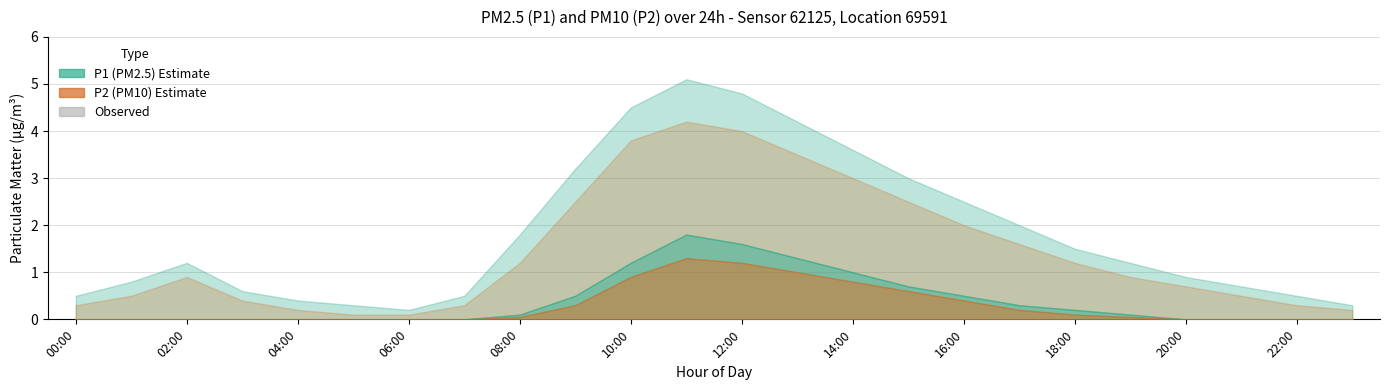

What is the difference between the highest and lowest values at 08:00?

1.8